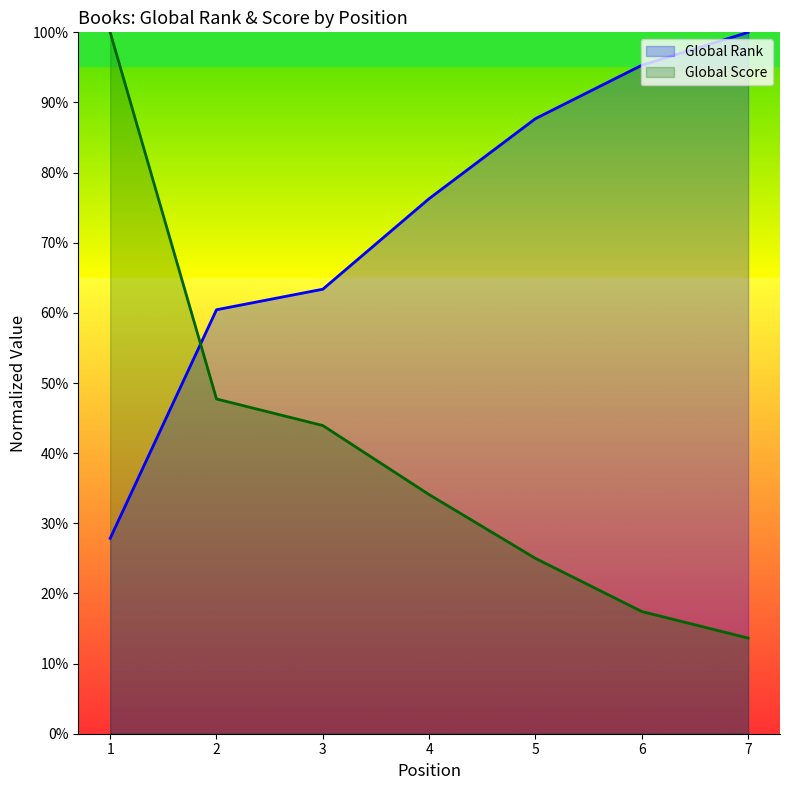

At how many categories does at least one series exceed 0?

7